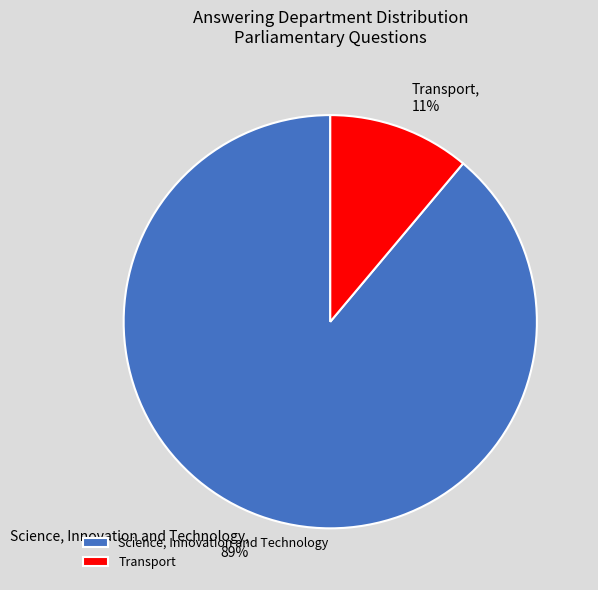

Between Science, Innovation and Technology and Transport, which is larger?

Science, Innovation and Technology